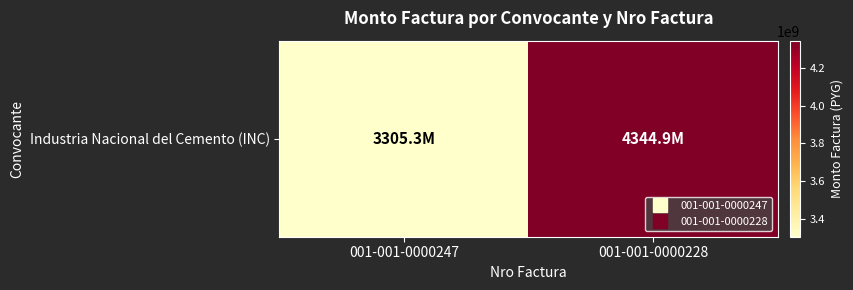

Reading left to right, extract all data points from this chart.

3305295000	4344896220